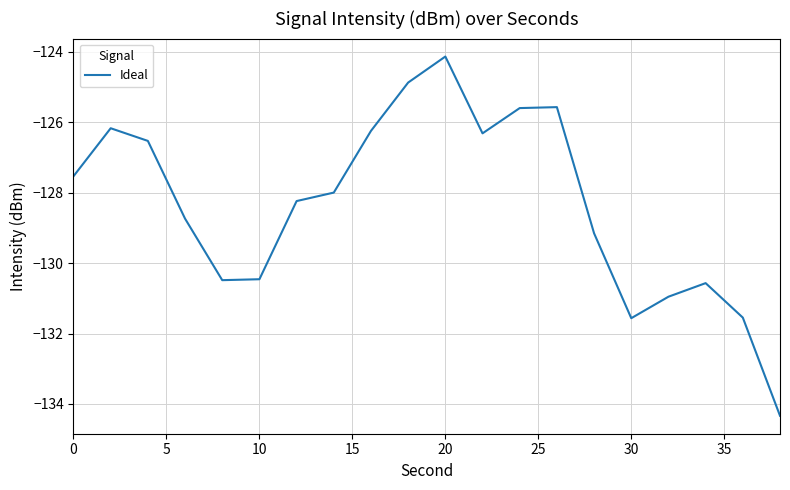

What is the greatest value displayed?

-124.1